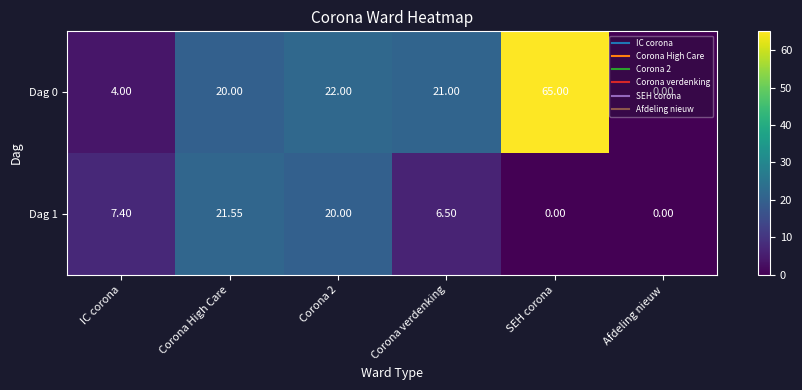

Where is Dag 1 nearest to the value 10?

IC corona